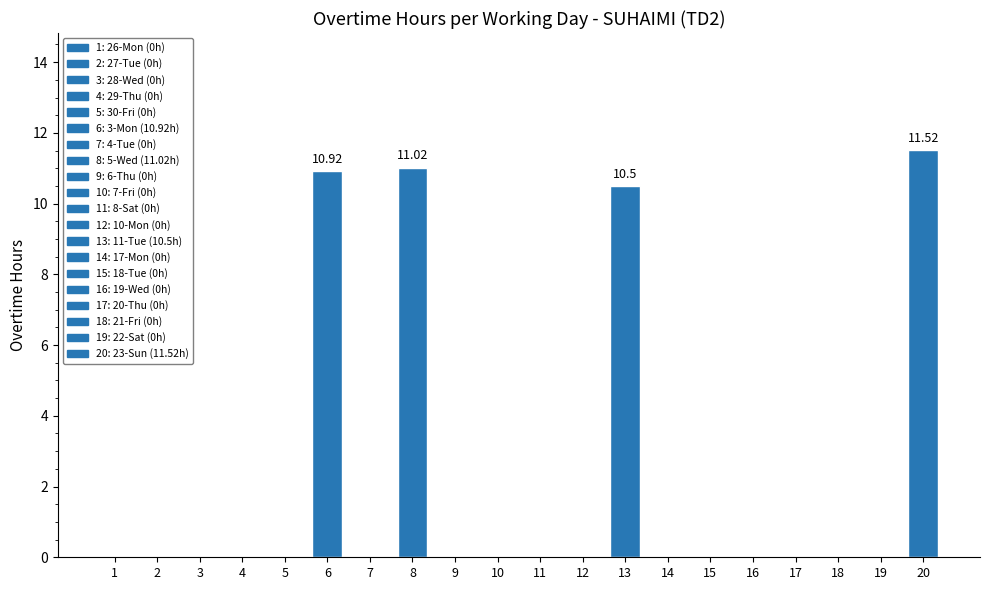

What is the sum of all values?

44.0